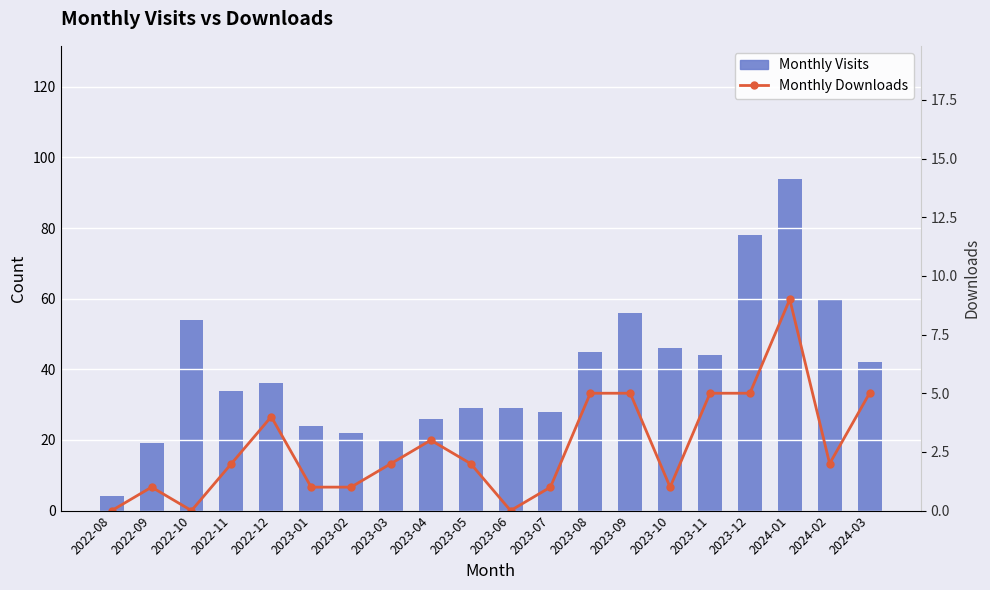

What is the approximate value of Monthly Downloads at 2023-07?

1